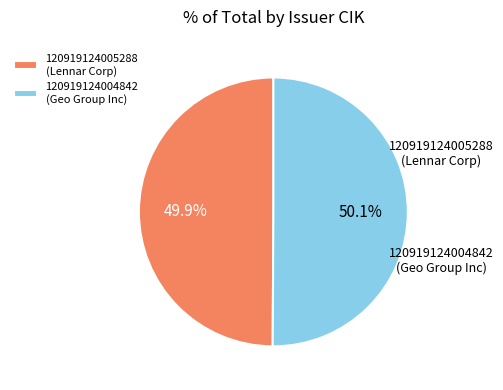

To the nearest percent, what is the combined percentage of 120919124004842 and 120919124005288?

100%